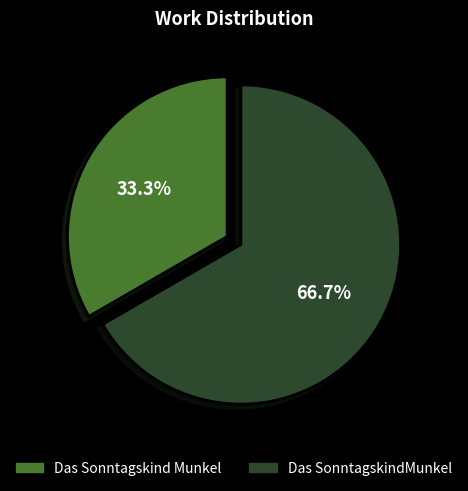

Is it true that Das SonntagskindMunkel is 67% of the pie?

True